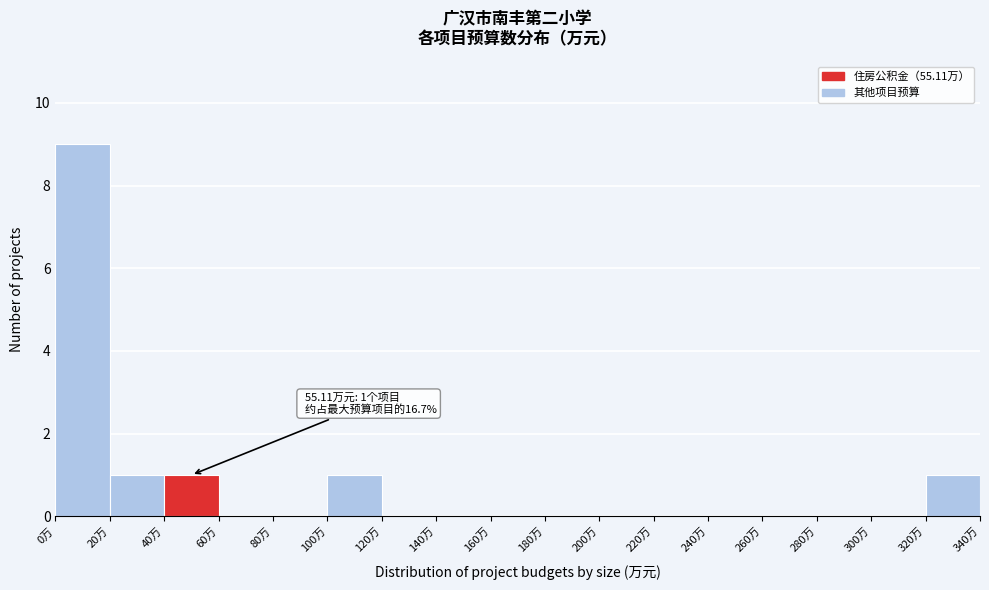

Over which range of the x-axis is the bar tallest?

0 to 20